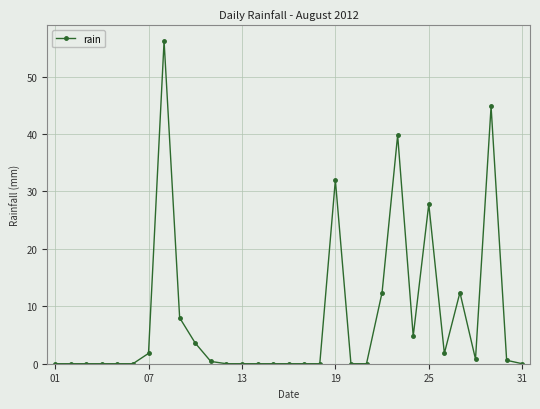

True or false: the data has more than 2 interior local peaks.

True